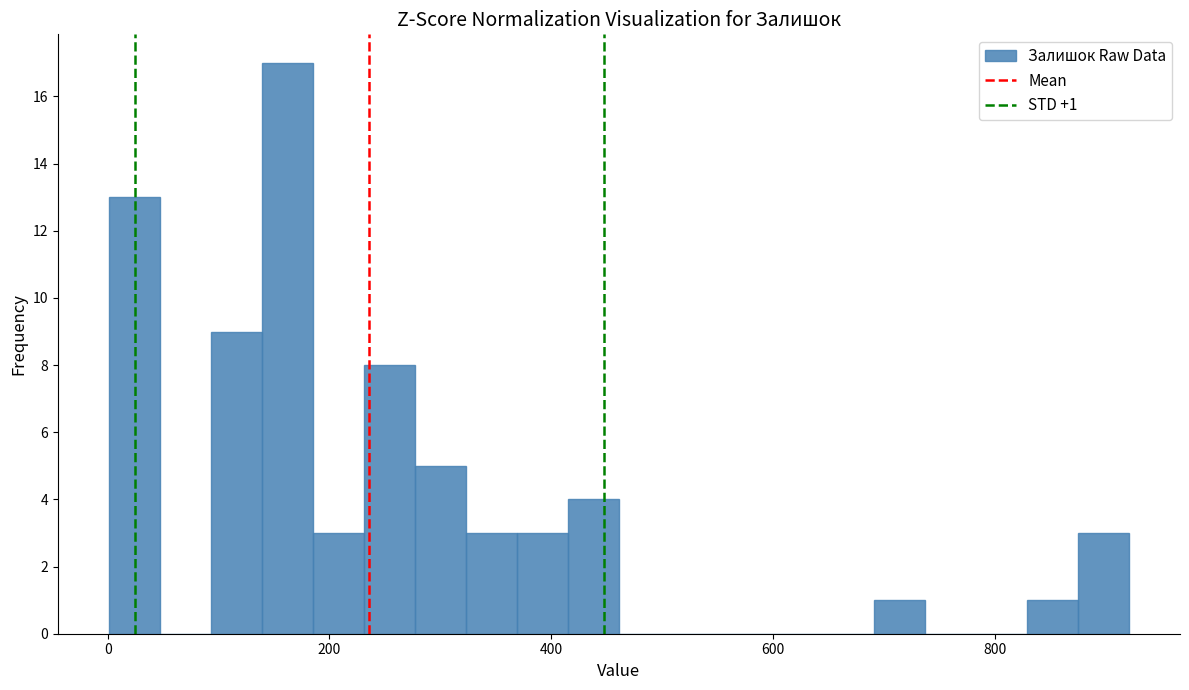

Around what value on the x-axis is the tallest bar? Give the approximate position of its centre, as read against the axis.

160